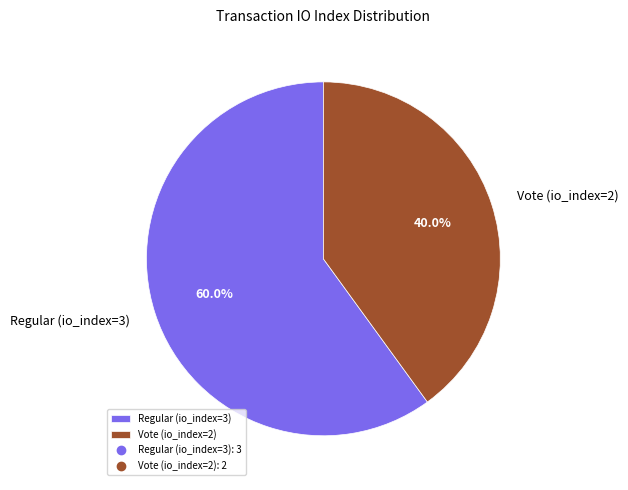

To the nearest percent, what is the difference between the Regular (io_index=3) and Vote (io_index=2) slice percentages?

20%